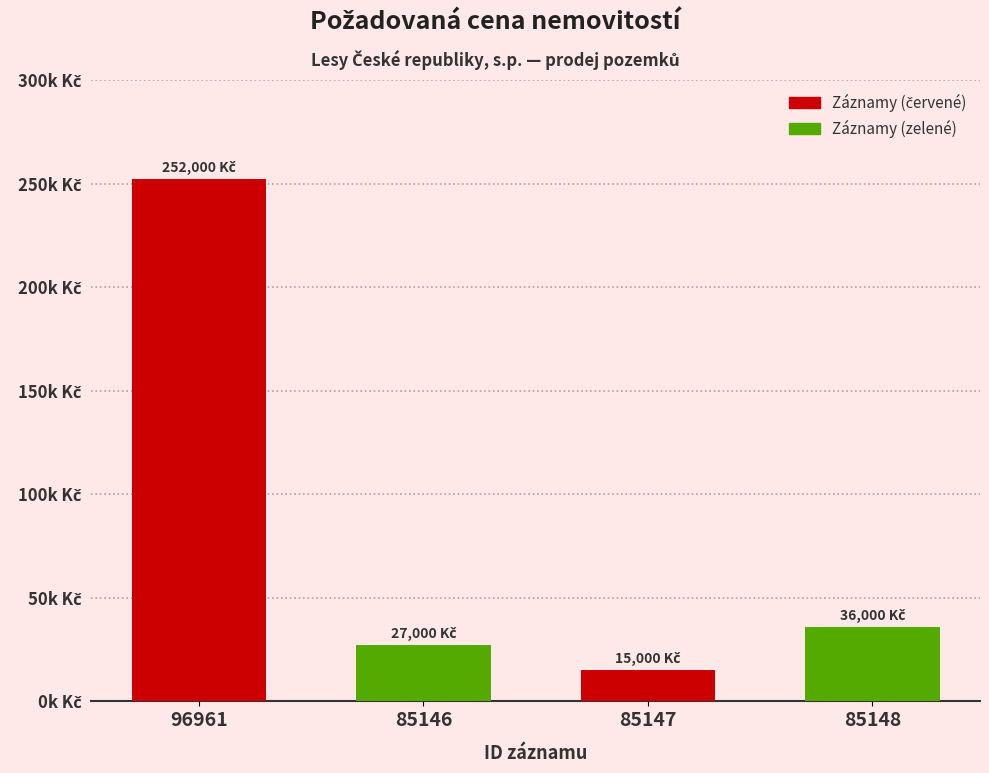

What is the sum of the values at 85147 and 85148?

51000